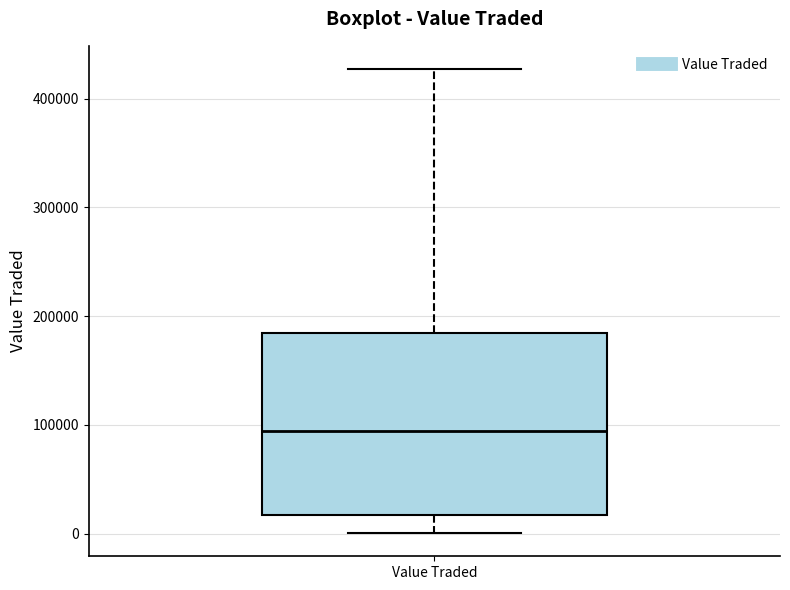

Where is the lower edge of the box for Value Traded on the y-axis? The values are not printed on the chart, so give them approximately, as read against the axis.

20000